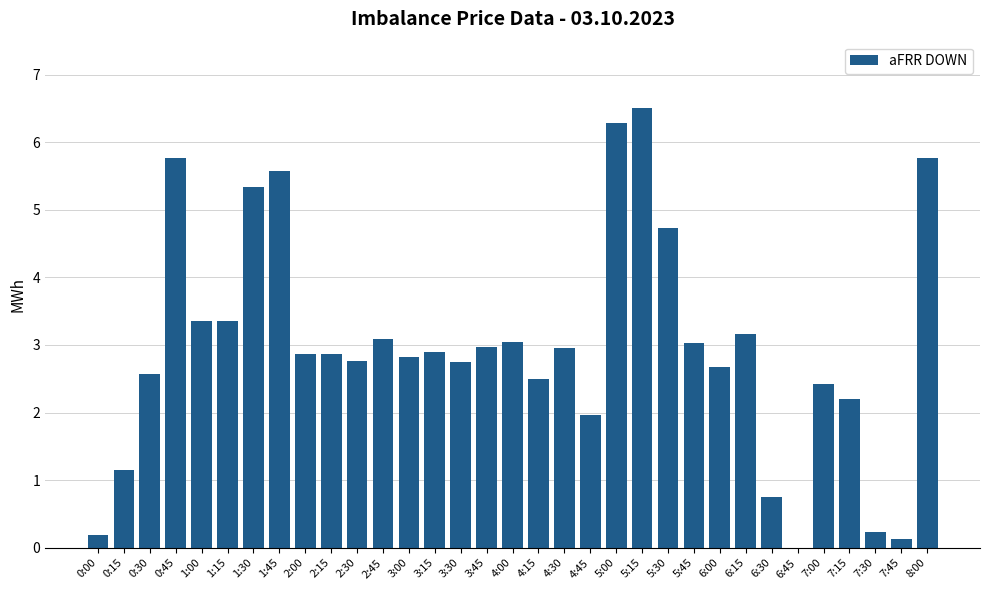

What is the ratio of the value at 0:15 to the value at 8:00?

0.2